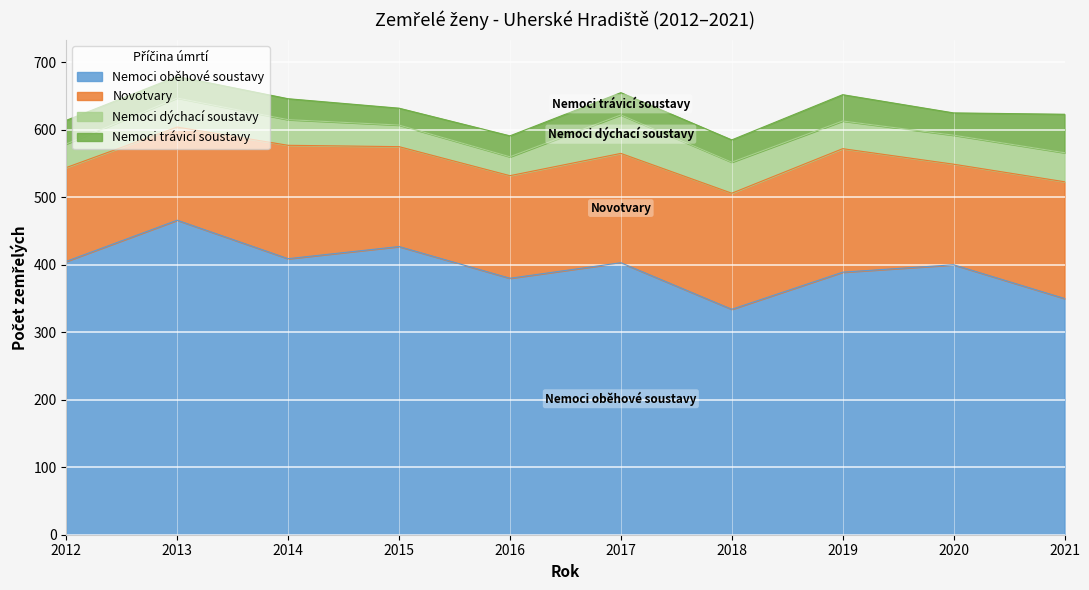

Where is the first local minimum for Nemoci trávicí soustavy?

2015